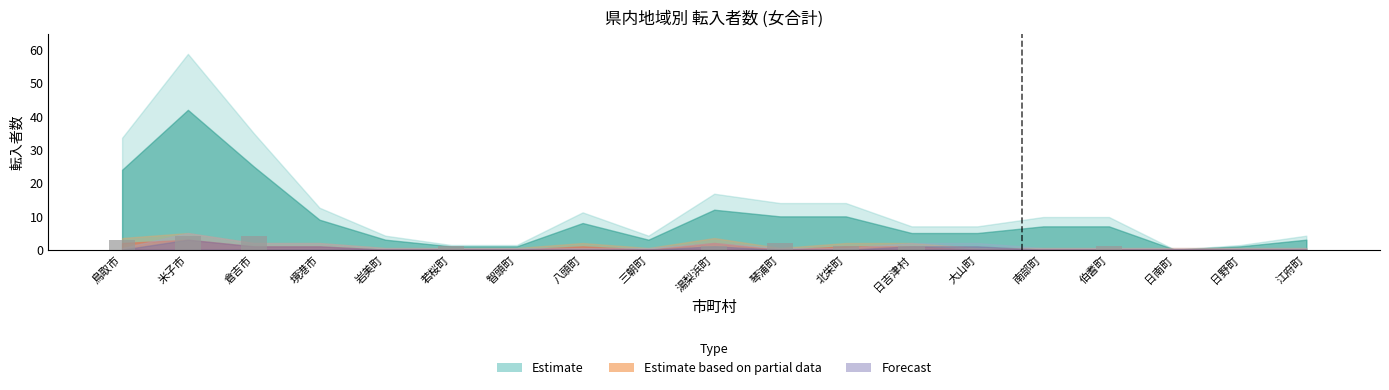

Which has a higher value, 三朝町 or 米子市?

米子市